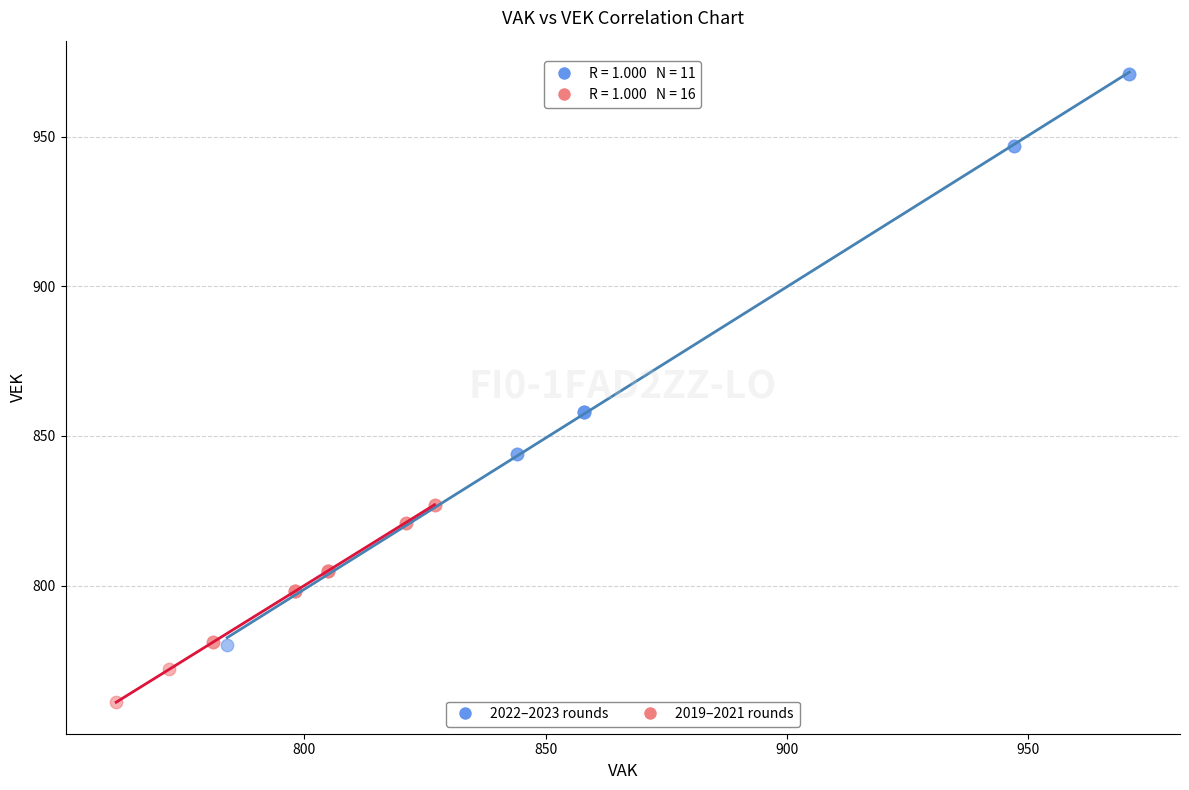

Which series has the largest Y range (max minus min)?

2022–2023 rounds